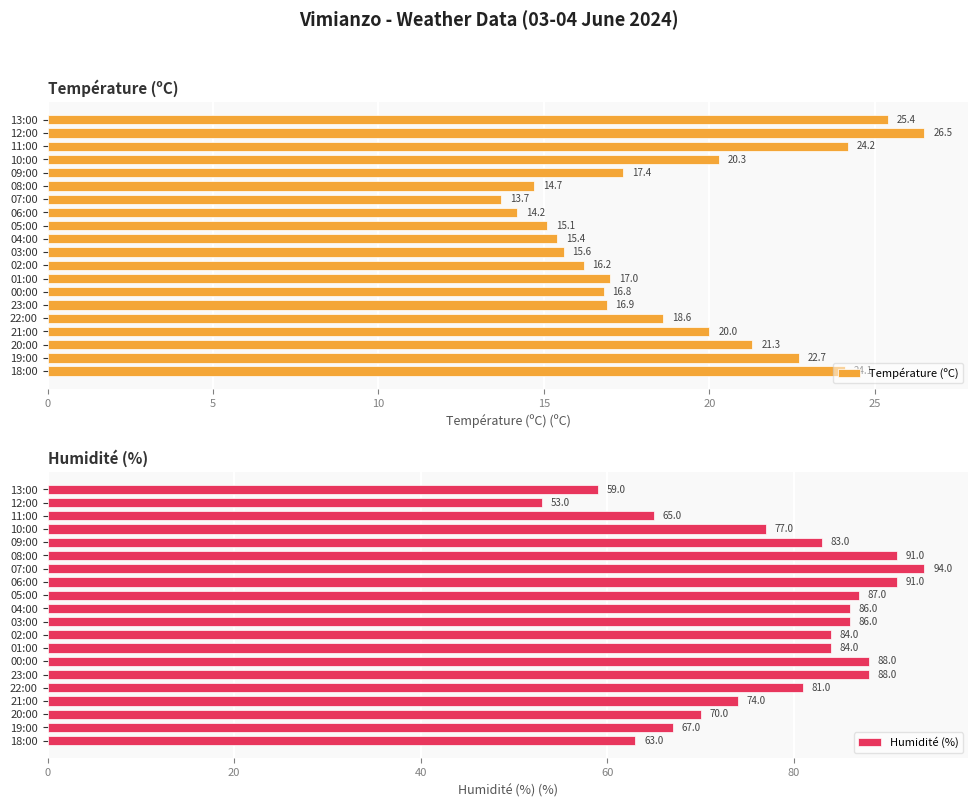

At which label does Température (ºC) reach its peak?

12:00